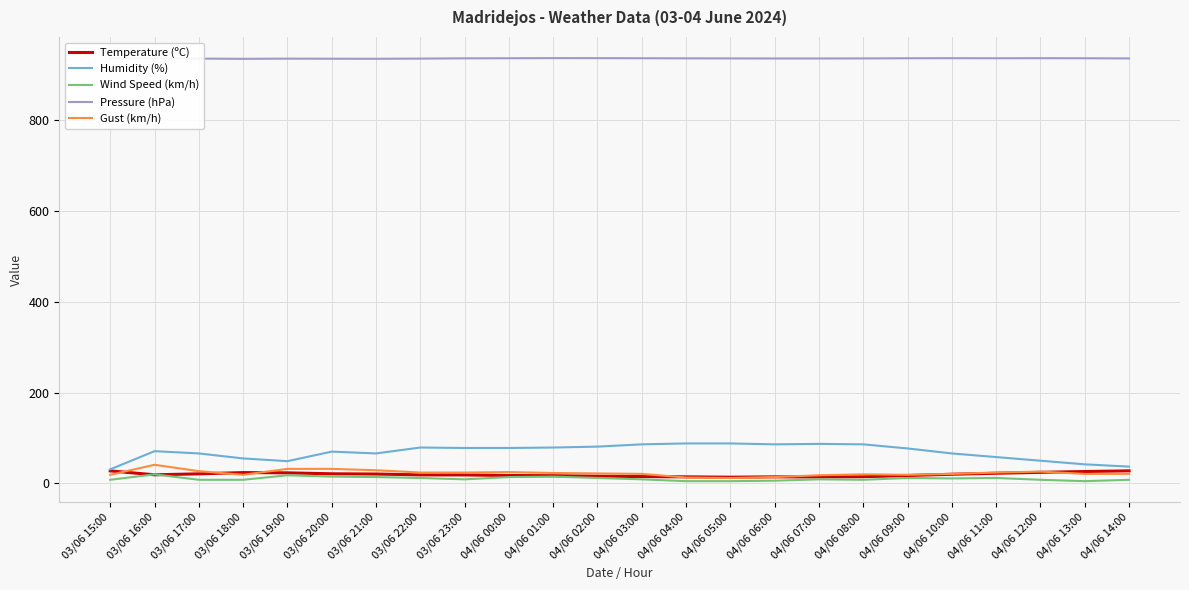

What is the difference between the maximum and minimum values in the Pressure (hPa) series?

1.6